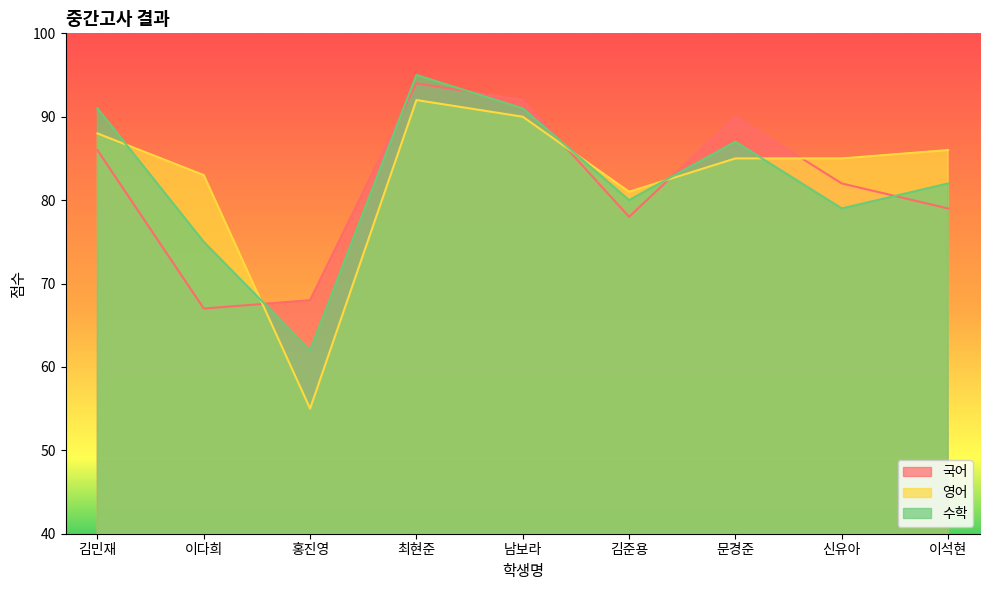

How many lines are shown in the chart?

3